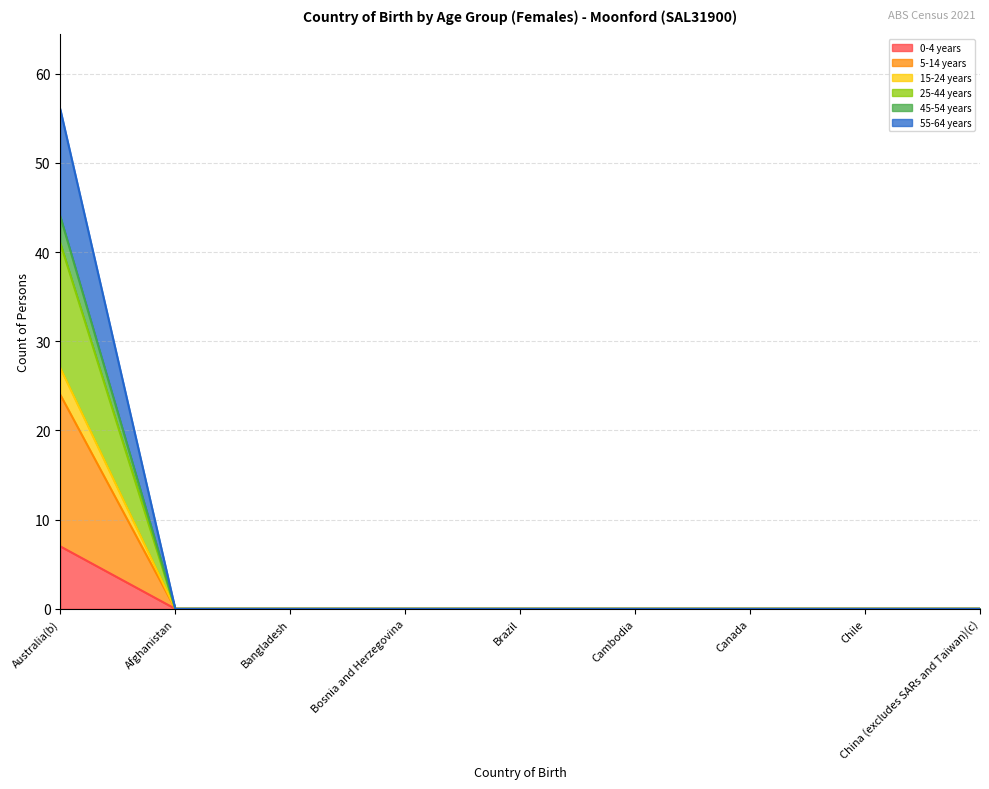

Rank the categories by 5-14 years value from highest to lowest.

Australia(b), Afghanistan, Bangladesh, Bosnia and Herzegovina, Brazil, Cambodia, Canada, Chile, China (excludes SARs and Taiwan)(c)